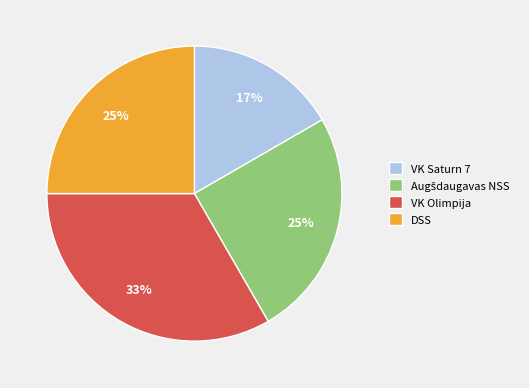

Does any single category account for the majority?

No